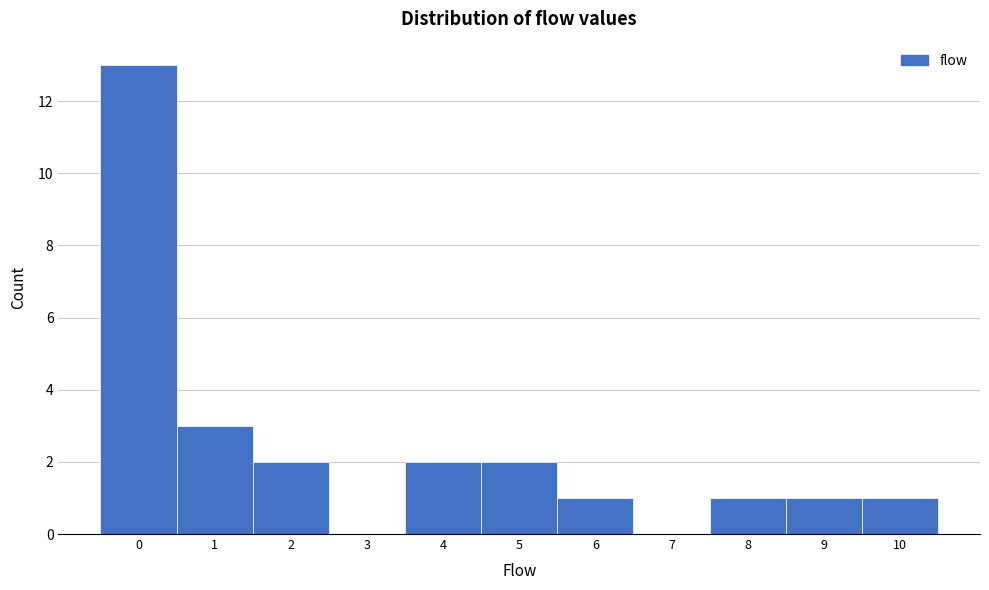

Reading left to right, transcribe this chart: for each bar, give the range it covers on the x-axis and its height. The values are not printed on the chart, so give them approximately, as read against the axis.

-0.5 to 0.5: 13
0.5 to 1.5: 3
1.5 to 2.5: 2
2.5 to 3.5: 0
3.5 to 4.5: 2
4.5 to 5.5: 2
5.5 to 6.5: 1
6.5 to 7.5: 0
7.5 to 8.5: 1
8.5 to 9.5: 1
9.5 to 10.5: 1